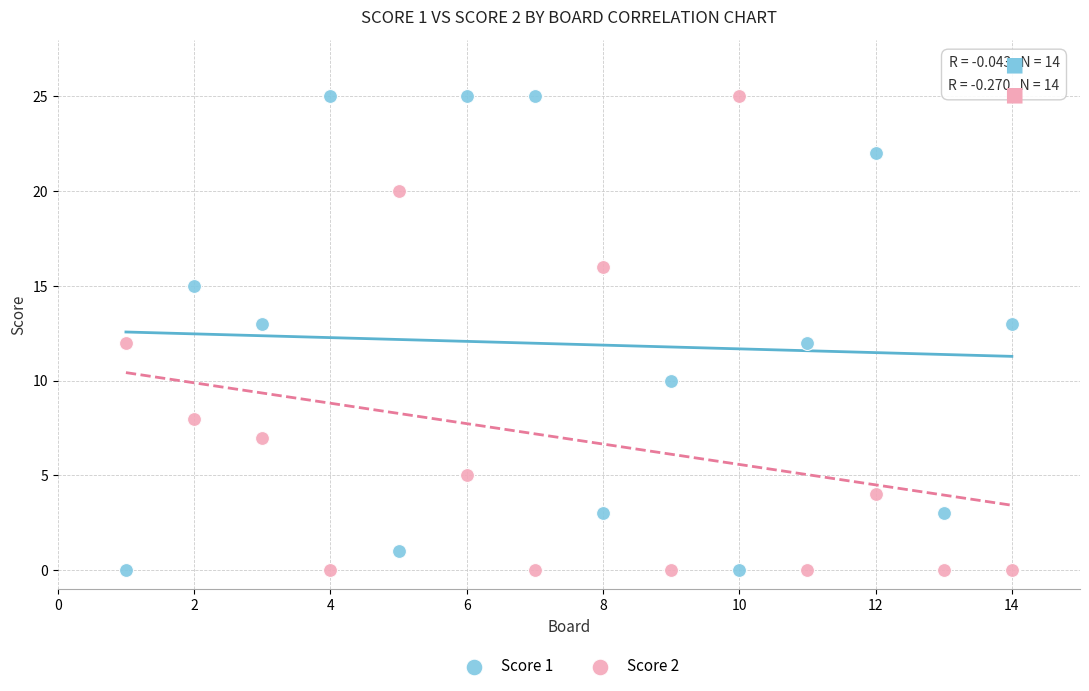

What are all the series names shown in the legend?

Score 1, Score 2